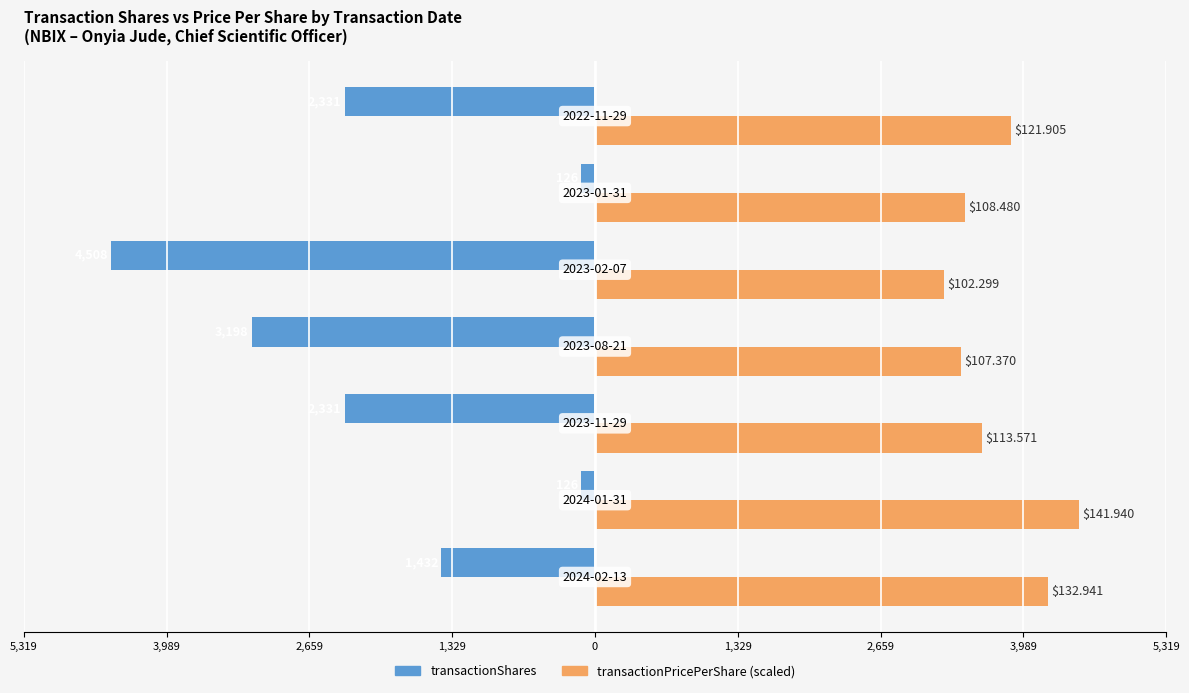

Reading right to left, list all the values displayed in this chart.

transactionShares: -2331.0	-126.0	-4508.0	-3198.0	-2331.0	-126.0	-1432.0
transactionPricePerShare (scaled): 3871.7	3445.3	3249.0	3410.1	3607.0	4508.0	4222.2